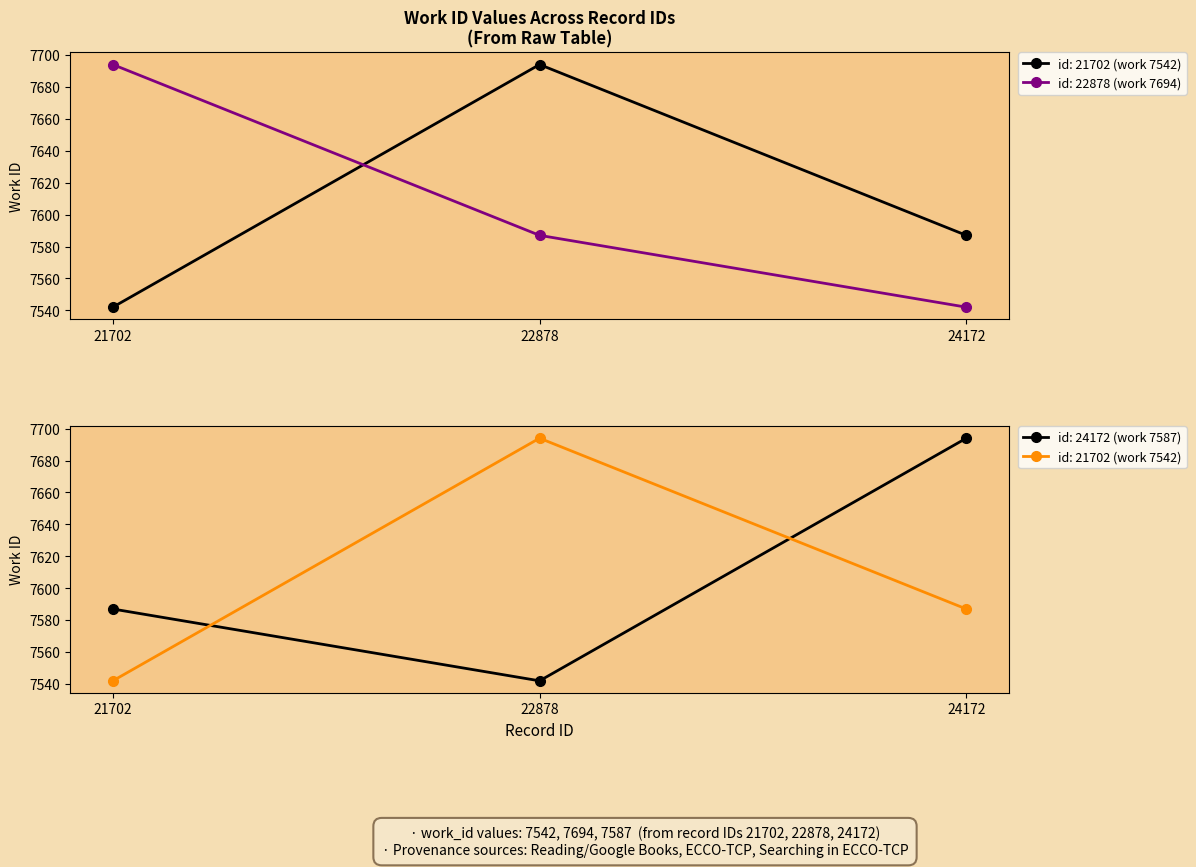

What is the change in value from 22878 to 24172?

-107